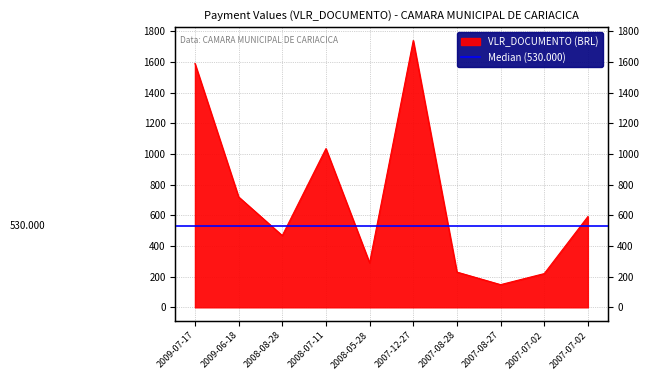

What is the difference between the maximum and second lowest values?

1520